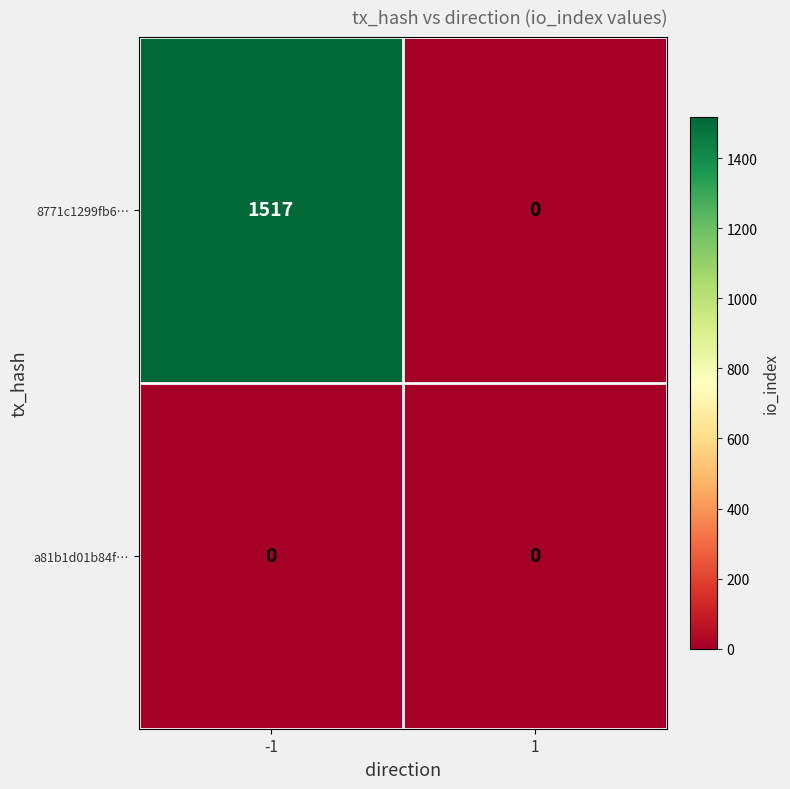

True or false: 8771c1299fb6… has a value of 2037 at -1.

False